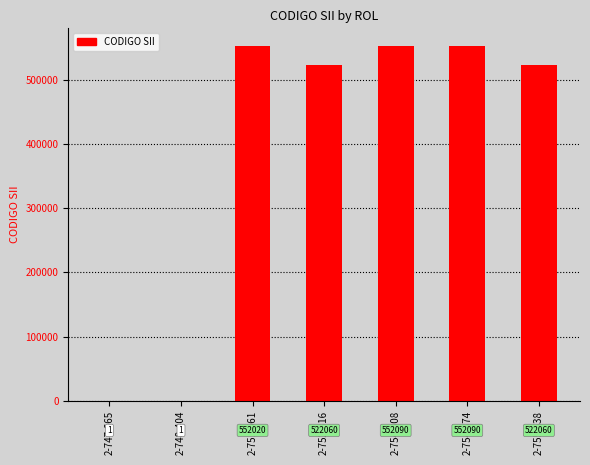

What is the greatest value displayed?

552090